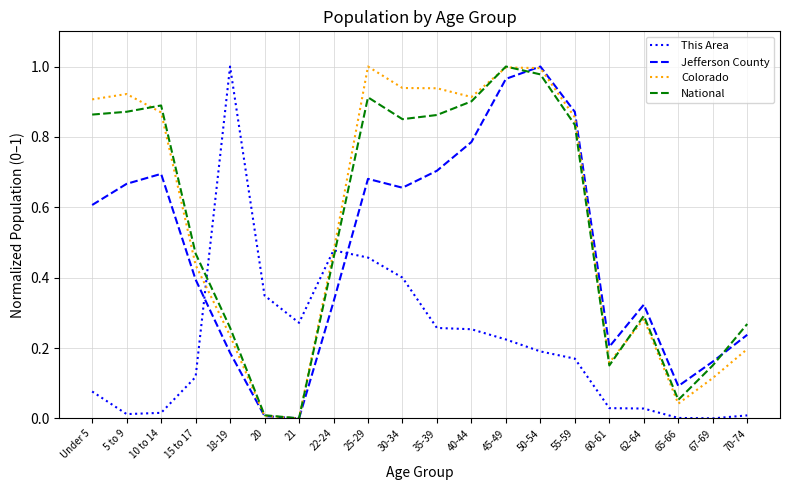

True or false: Colorado and Jefferson County cross at least once.

True